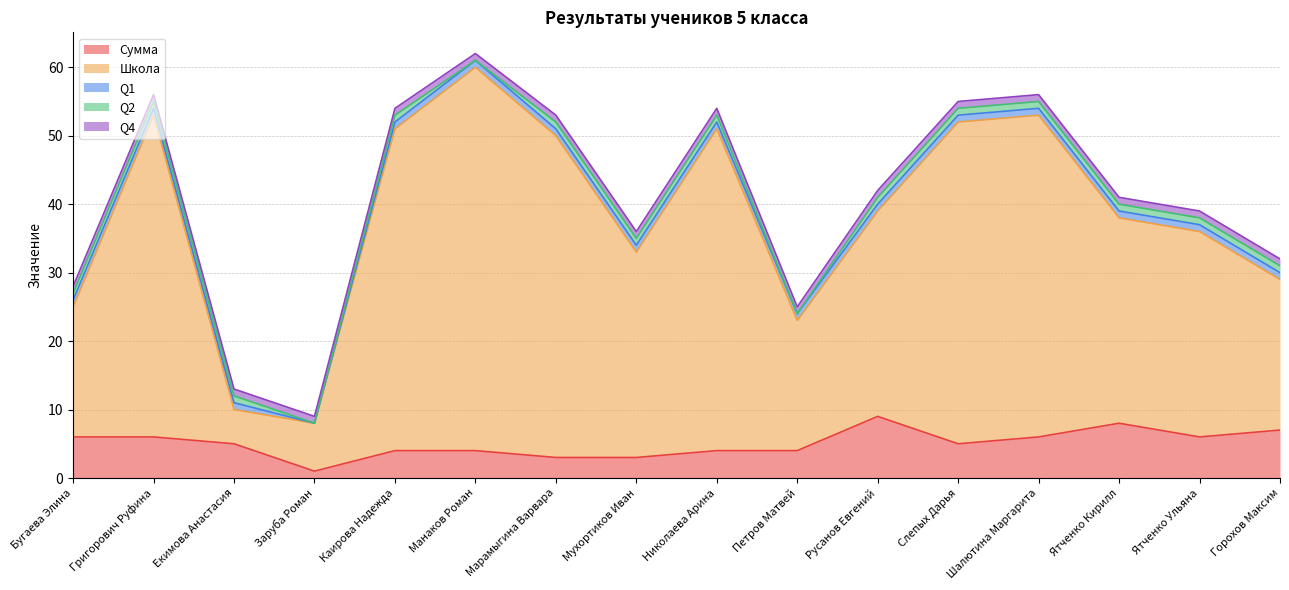

How many series are shown in this chart?

5